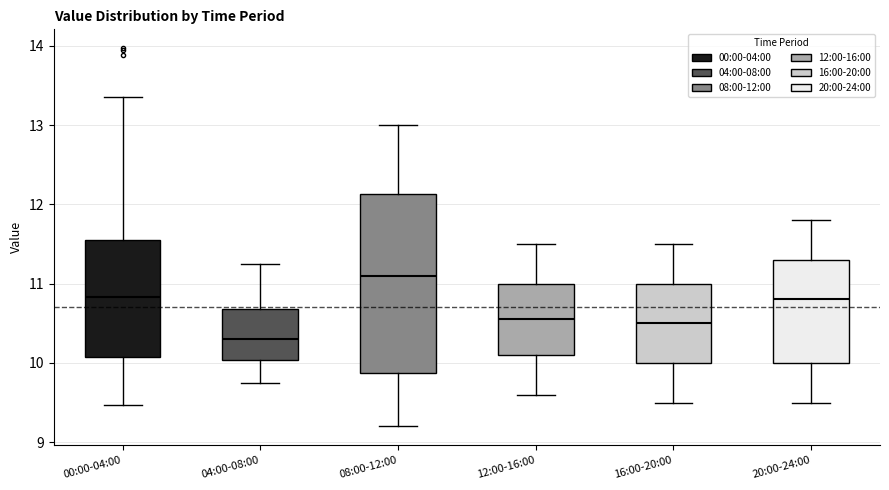

Reading left to right, transcribe this box plot: for each box, give where its median line is, the range the box spans, and where its two whiskers end, as read against the y-axis. The values are not printed on the chart, so give them approximately, as read against the axis.

00:00-04:00: median 10.8, box 10.1 to 11.6, whiskers 9.5 to 13.4
04:00-08:00: median 10.3, box 10.0 to 10.7, whiskers 9.8 to 11.3
08:00-12:00: median 11.1, box 9.9 to 12.1, whiskers 9.2 to 13.0
12:00-16:00: median 10.6, box 10.1 to 11.0, whiskers 9.6 to 11.5
16:00-20:00: median 10.5, box 10.0 to 11.0, whiskers 9.5 to 11.5
20:00-24:00: median 10.8, box 10.0 to 11.3, whiskers 9.5 to 11.8